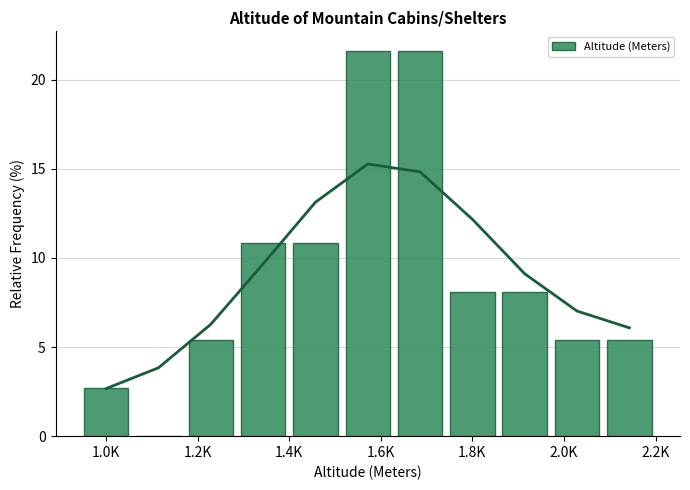

What is the sum of all Altitude (Meters) values?

100.0